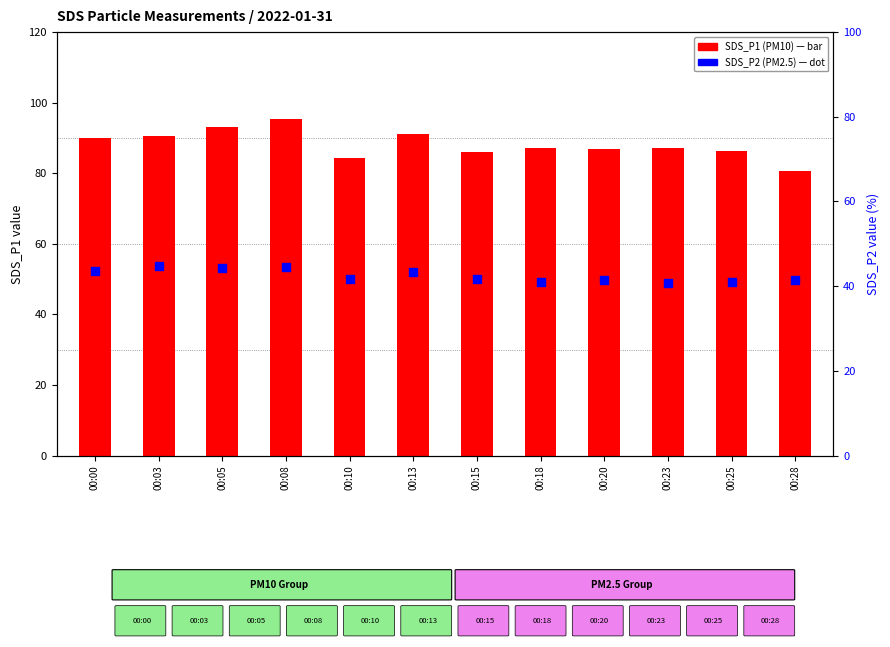

At which category is the sum across all series the highest?

00:08